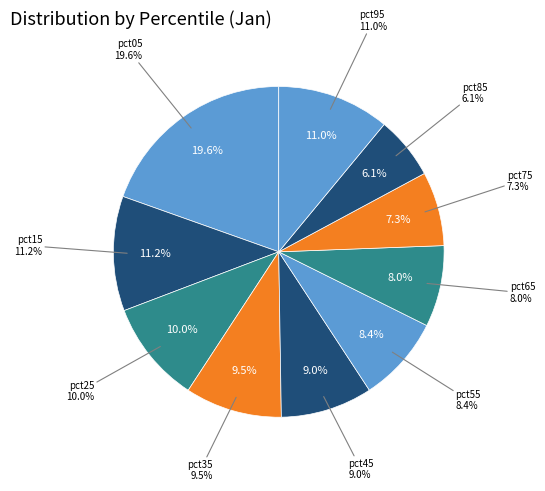

Which has a higher value, pct55 or pct95?

pct95